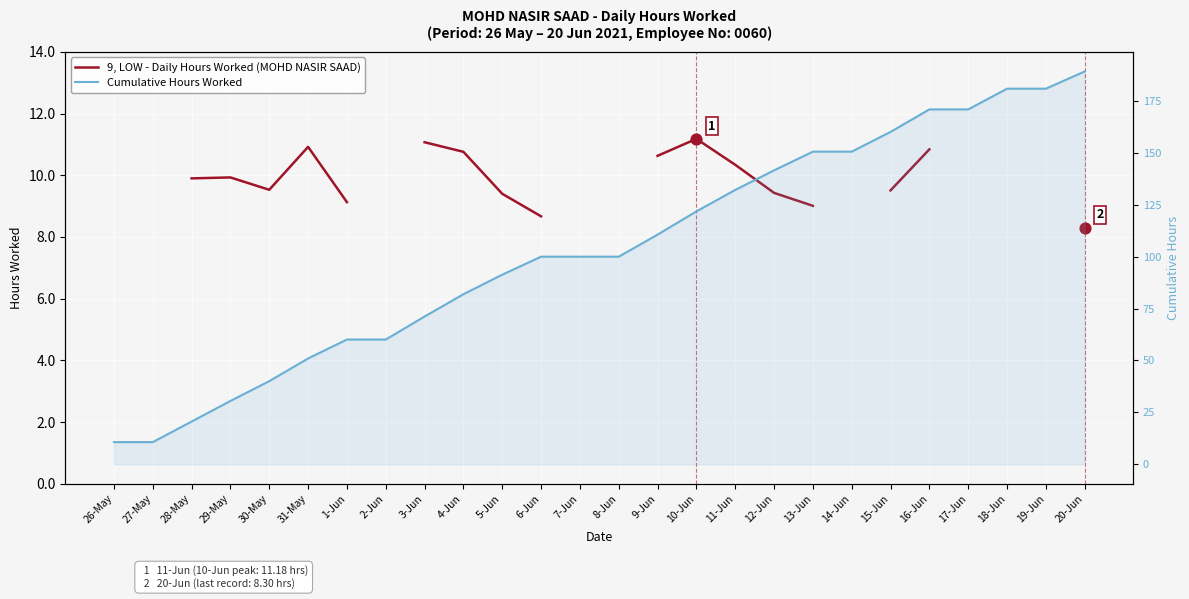

Is the value of 9, LOW - Daily Hours Worked (MOHD NASIR SAAD) at 14-Jun greater than the value of Cumulative Hours Worked at 12-Jun?

No